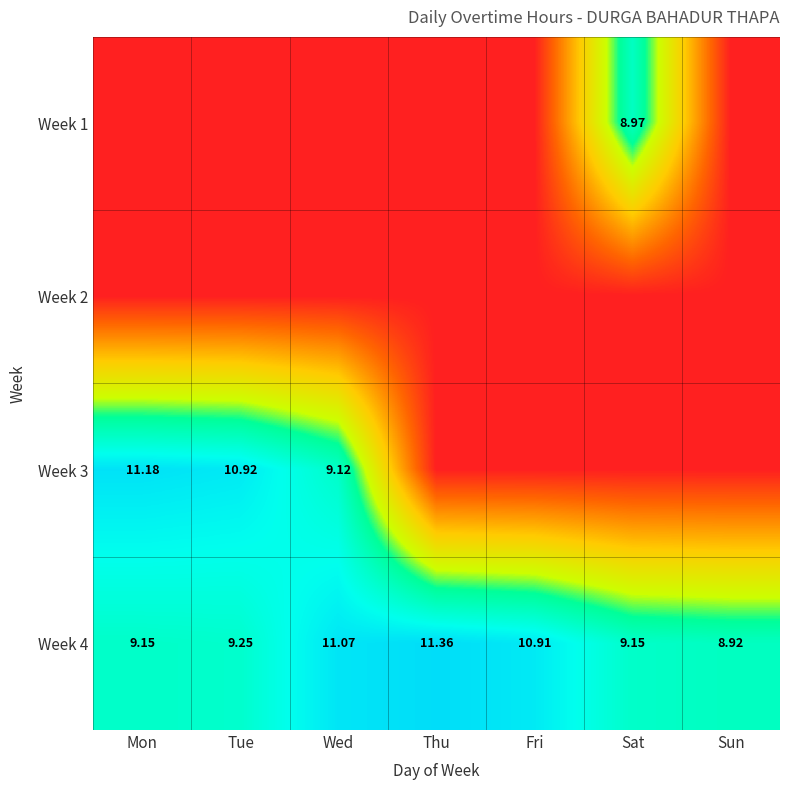

Where is Week 4 nearest to the value 10?

Tue